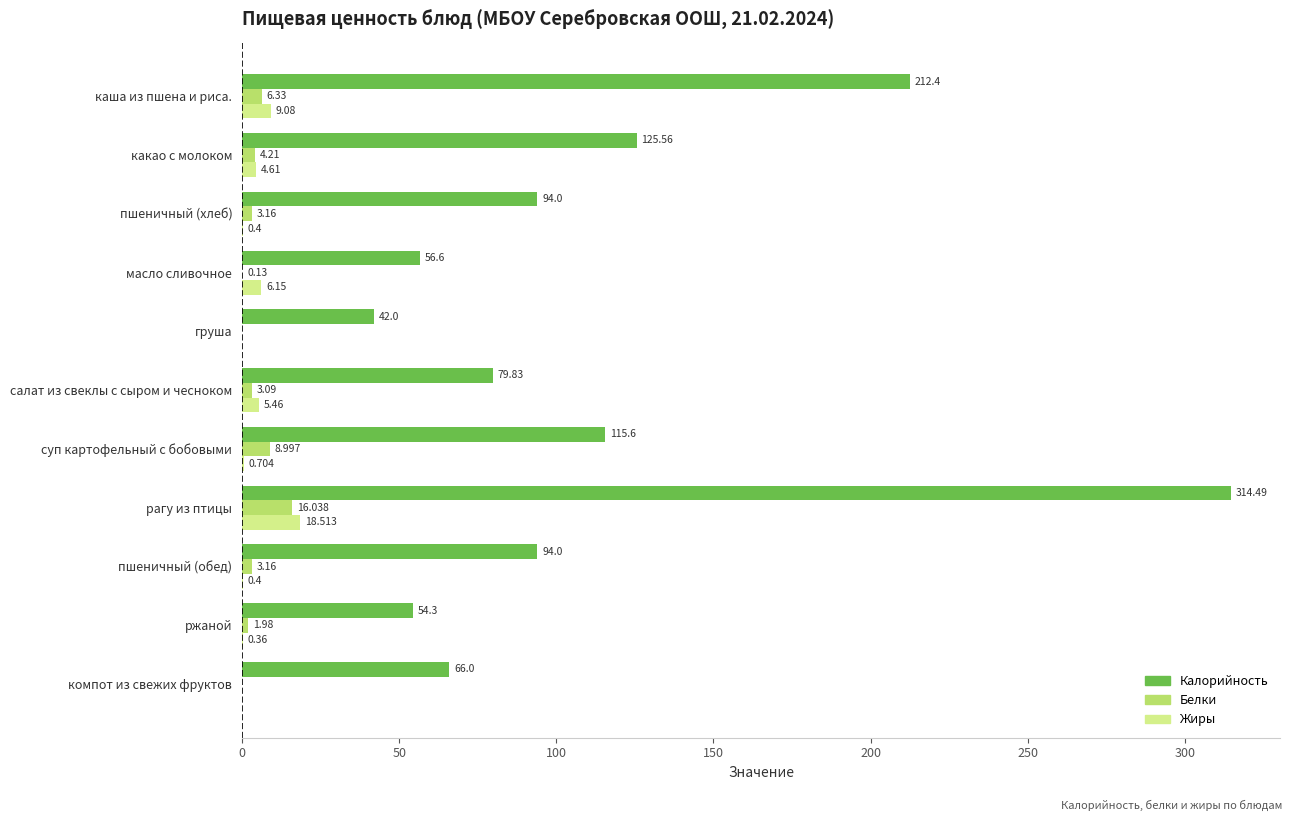

At which label does Калорийность reach its peak?

рагу из птицы